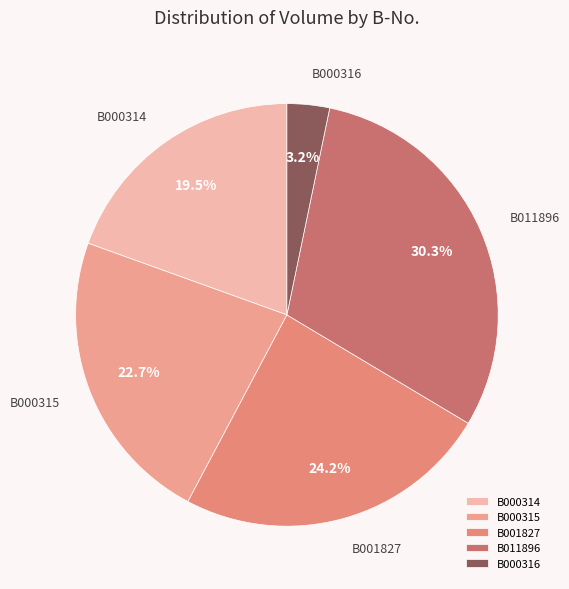

True or false: B000316 accounts for 3% of the total.

True